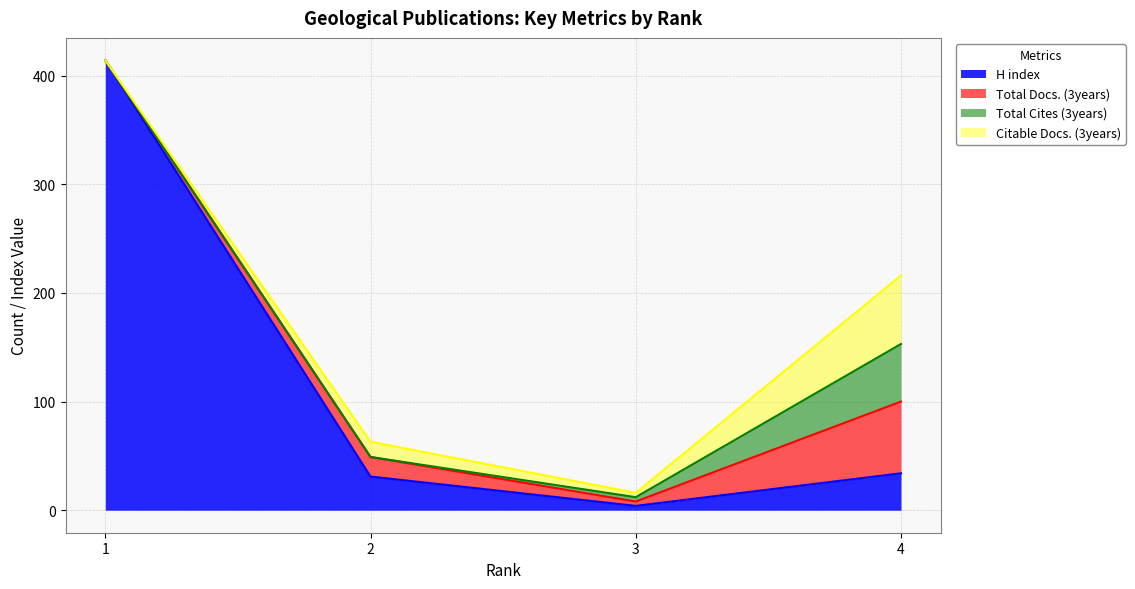

How many lines are shown in the chart?

4